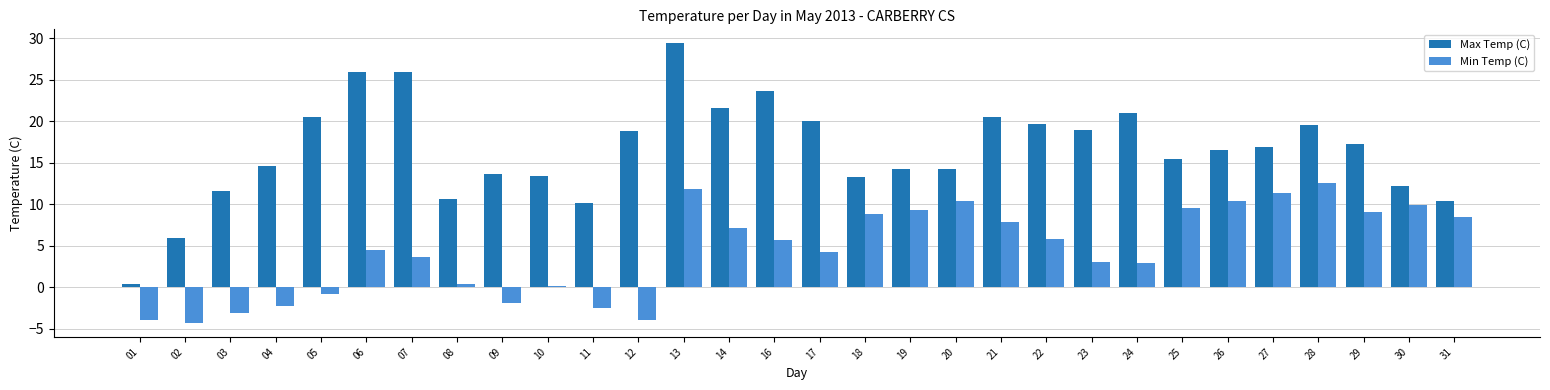

What are all the series names shown in the legend?

Max Temp (C), Min Temp (C)